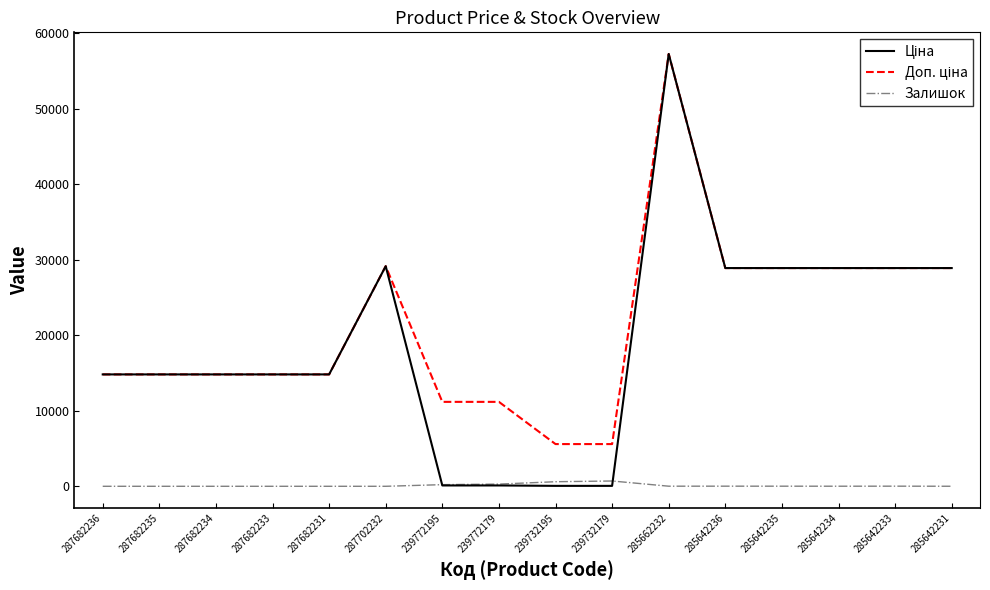

How many lines are shown in the chart?

3